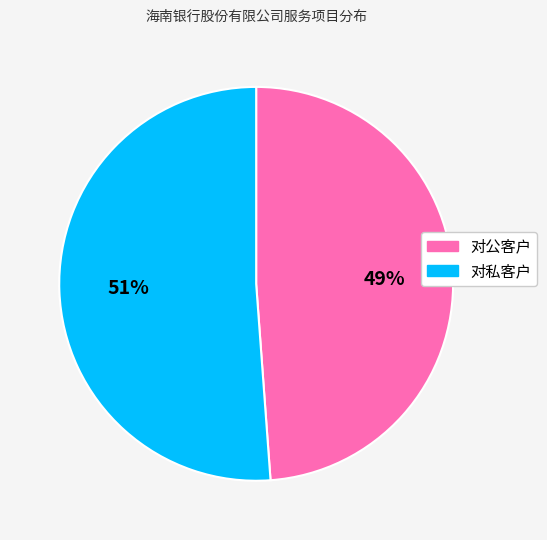

To the nearest percent, what is the average slice percentage?

50%